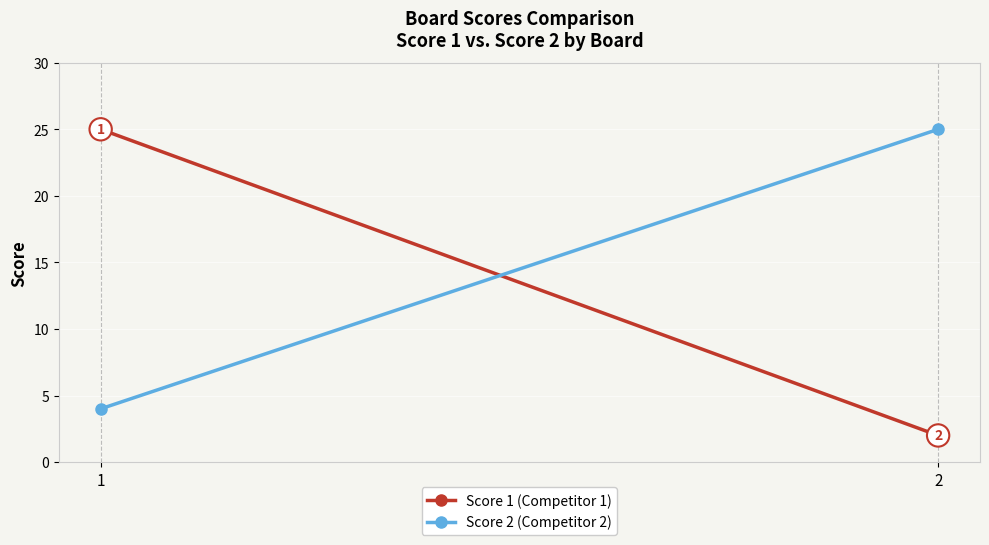

What is the difference between the Score 1 (Competitor 1) values at 2 and 1?

23